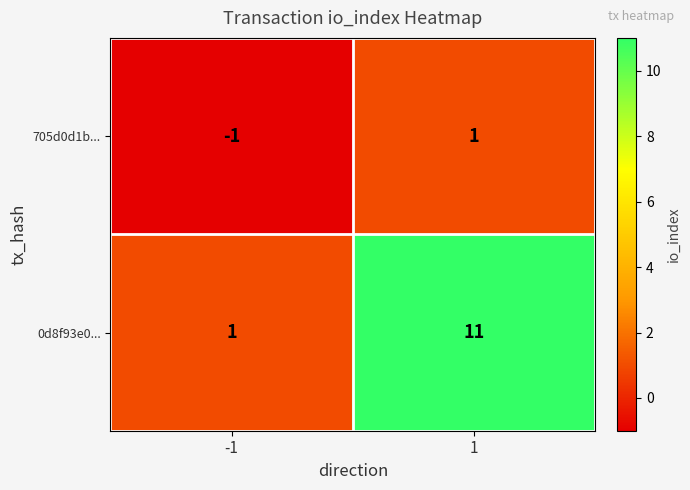

List the series in order of their overall mean, lowest first.

705d0d1b..., 0d8f93e0...